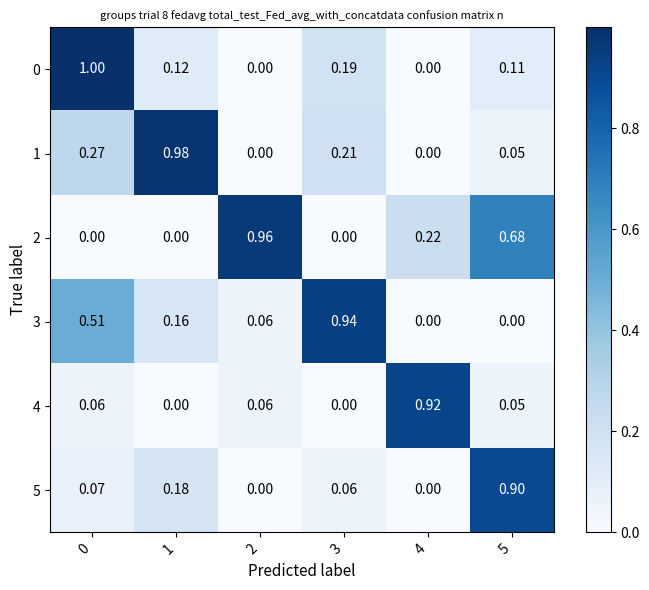

Is the value of 0 at 0 greater than the value of 5 at 3?

Yes